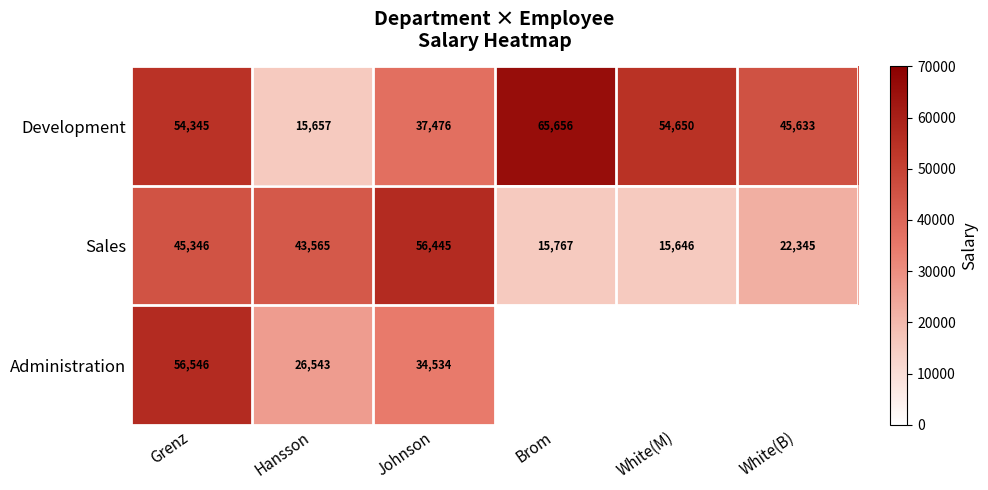

Rank the categories by Development value from lowest to highest.

Hansson, Johnson, White(B), Grenz, White(M), Brom